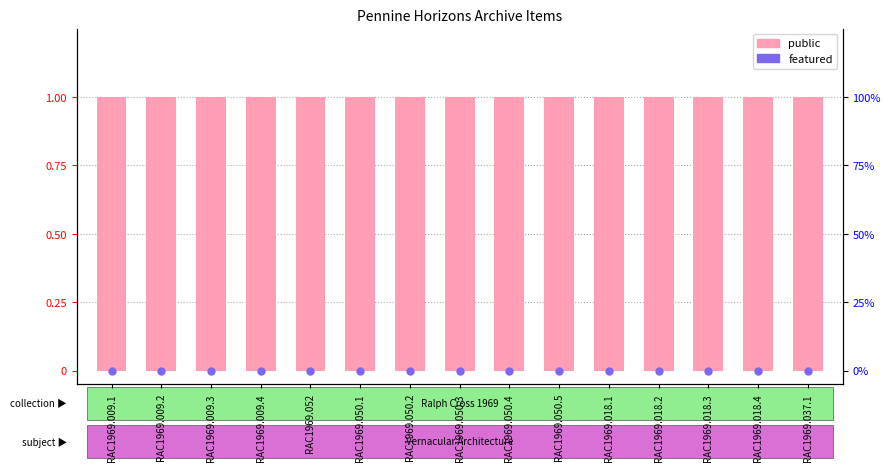

What are all the series names shown in the legend?

public, featured